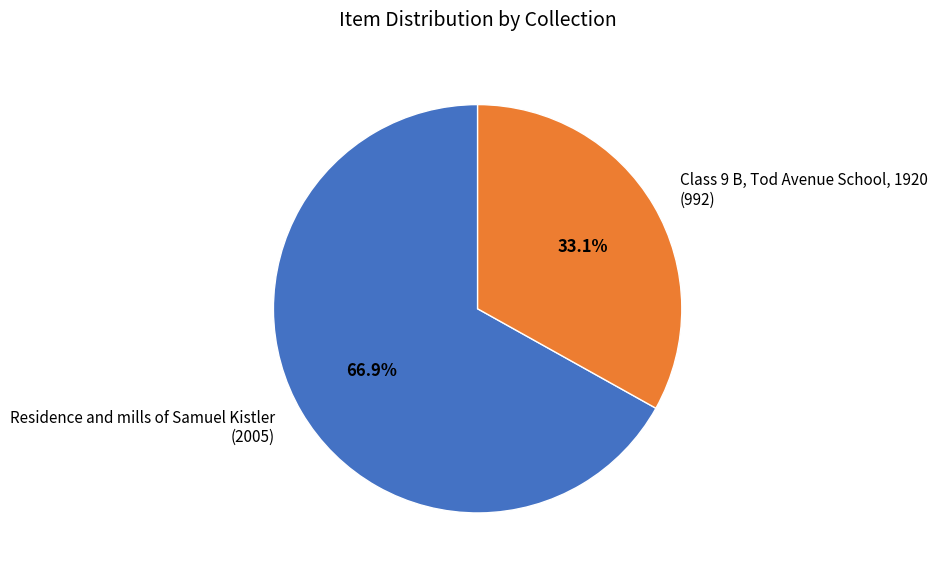

Which category has the smallest portion of the pie?

Class 9 B, Tod Avenue School, 1920